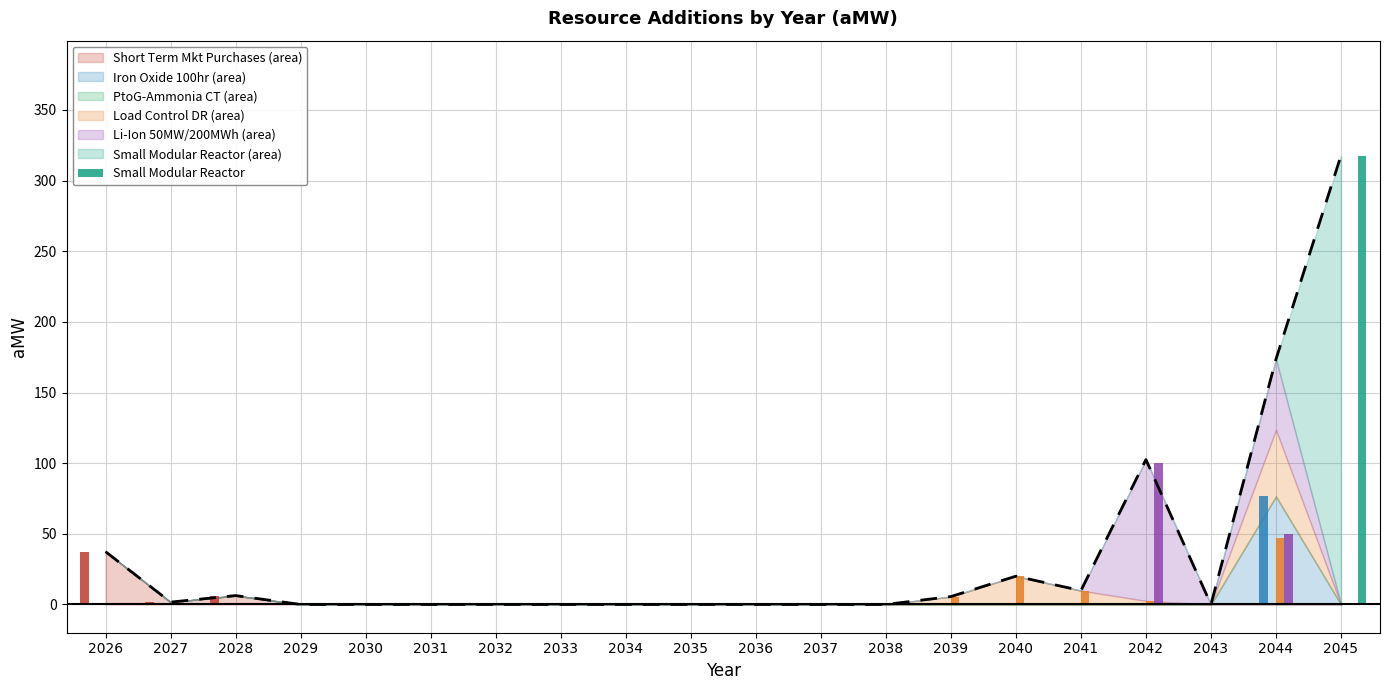

Where is Short Term Mkt Purchases nearest to the value 18?

2028